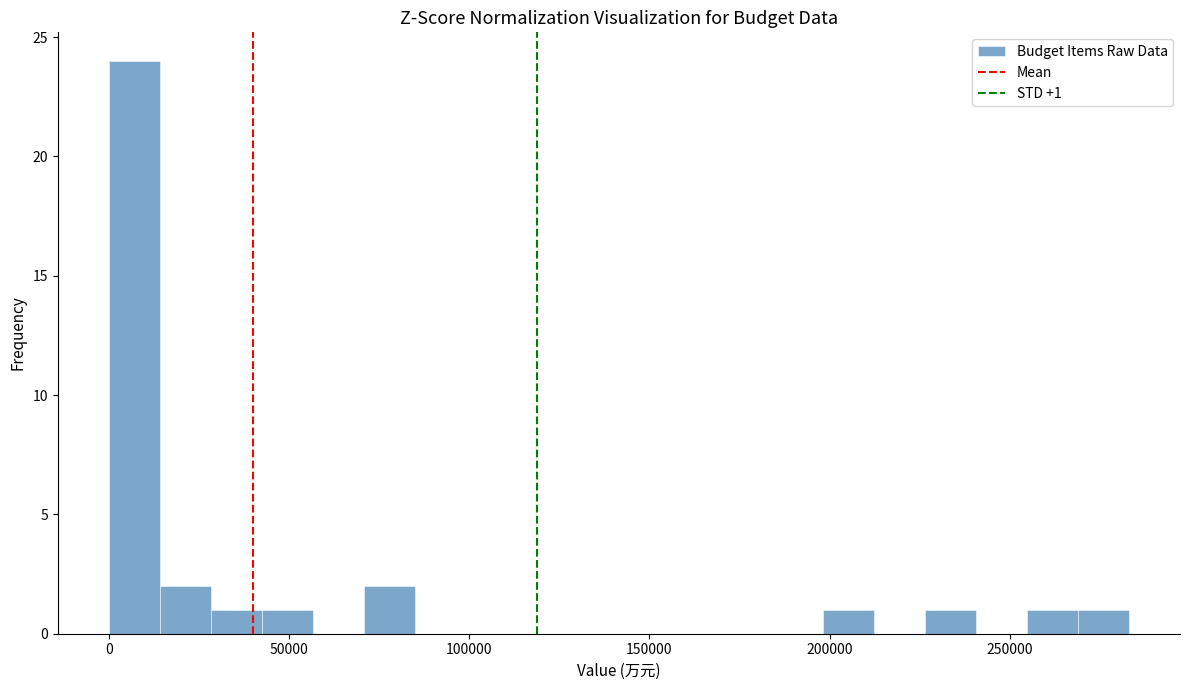

Around what value on the x-axis is the tallest bar? Give the approximate position of its centre, as read against the axis.

5000